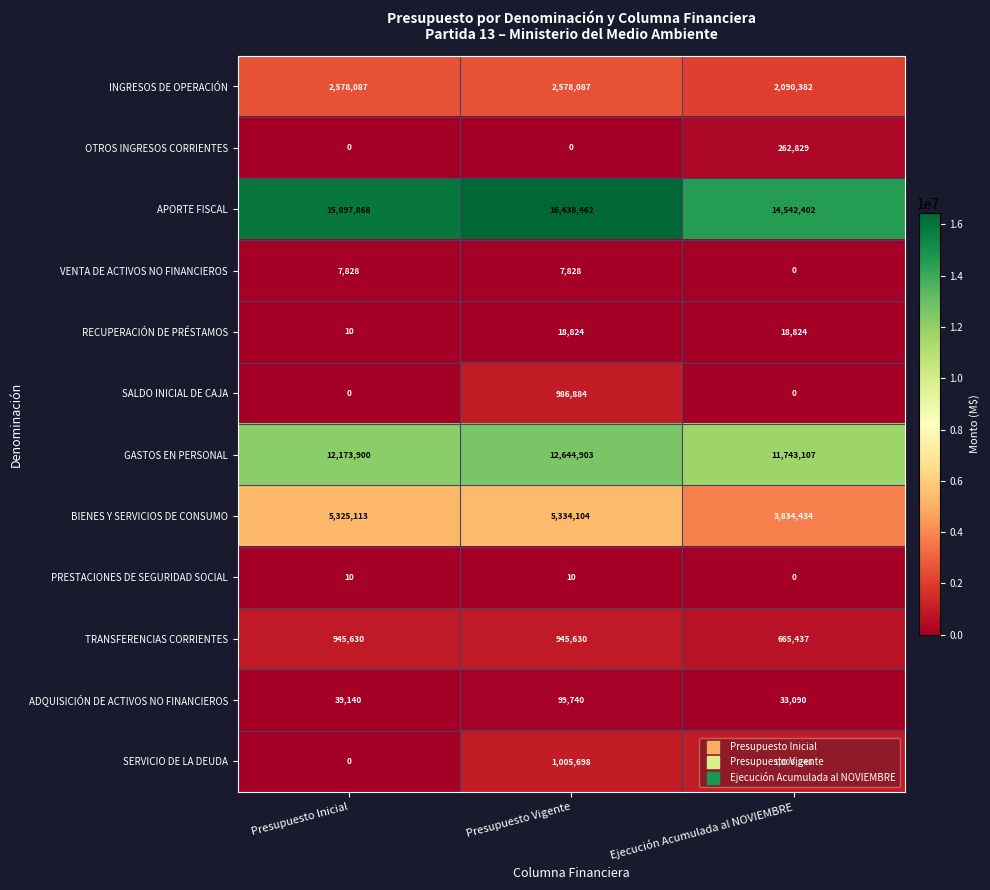

Rank the series by their maximum value, from highest to lowest.

APORTE FISCAL, GASTOS EN PERSONAL, BIENES Y SERVICIOS DE CONSUMO, INGRESOS DE OPERACIÓN, SERVICIO DE LA DEUDA, SALDO INICIAL DE CAJA, TRANSFERENCIAS CORRIENTES, OTROS INGRESOS CORRIENTES, ADQUISICIÓN DE ACTIVOS NO FINANCIEROS, RECUPERACIÓN DE PRÉSTAMOS, VENTA DE ACTIVOS NO FINANCIEROS, PRESTACIONES DE SEGURIDAD SOCIAL